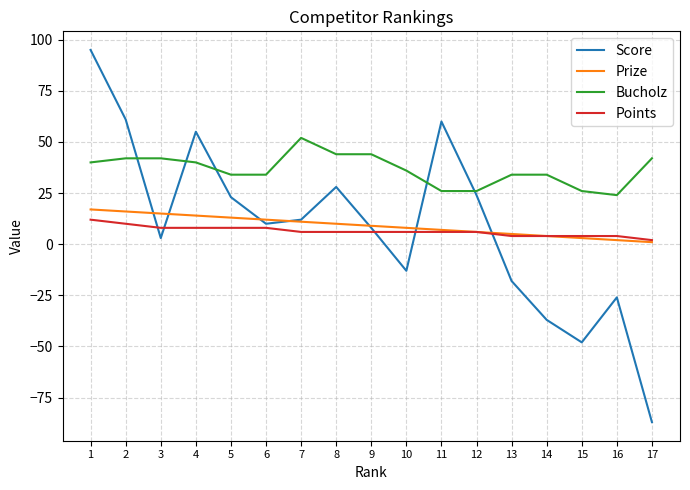

What is the greatest value displayed?

95